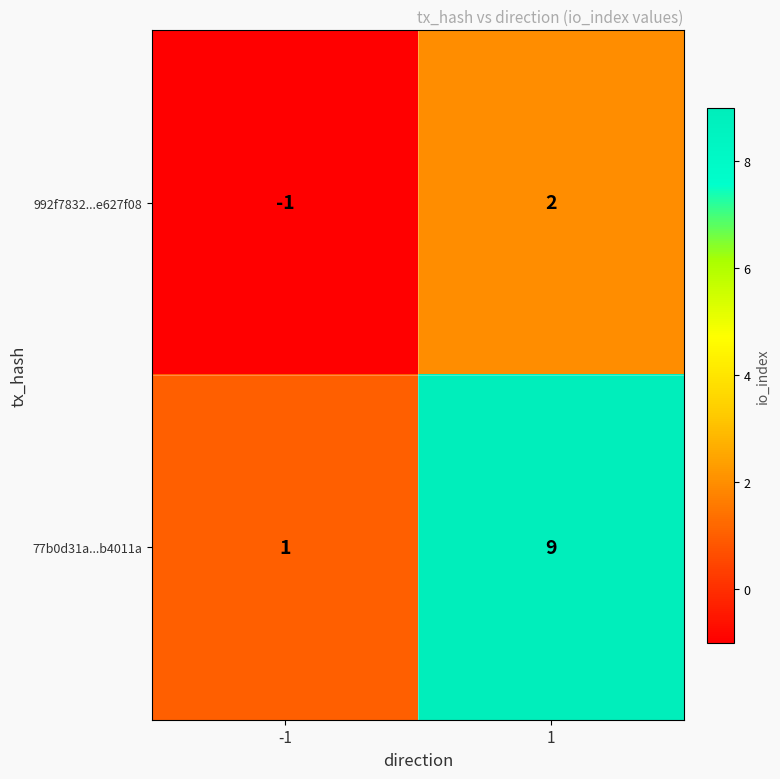

What is the spread (max minus min) of values at -1?

2